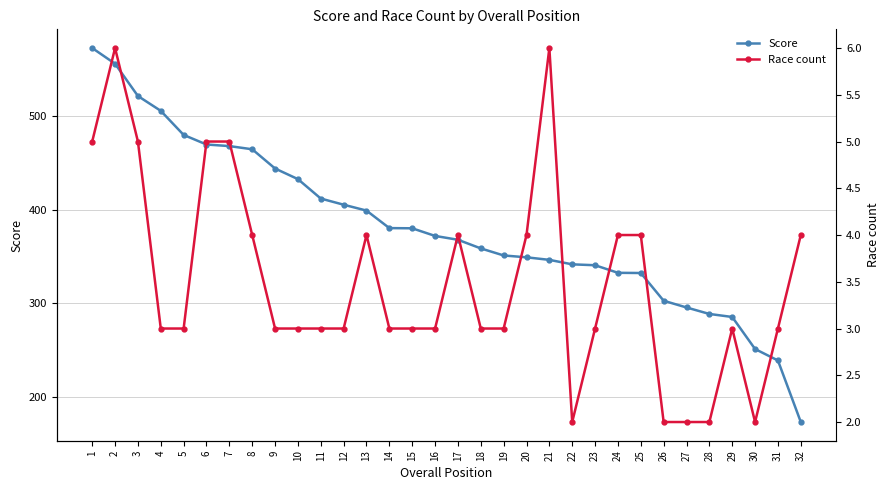

What is the smallest value displayed?

2.0